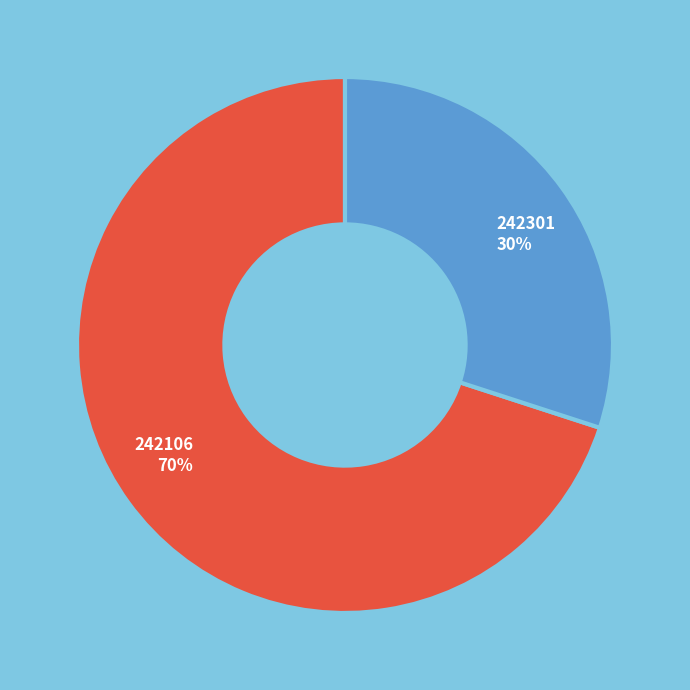

Which category accounts for the majority?

242106